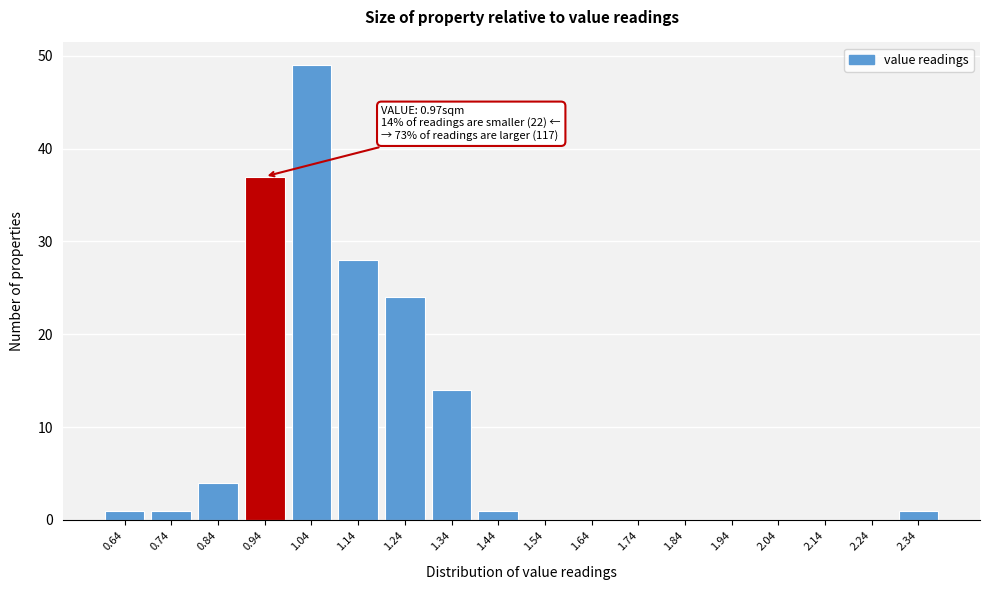

Over which range of the x-axis is the bar tallest?

1.0 to 1.1